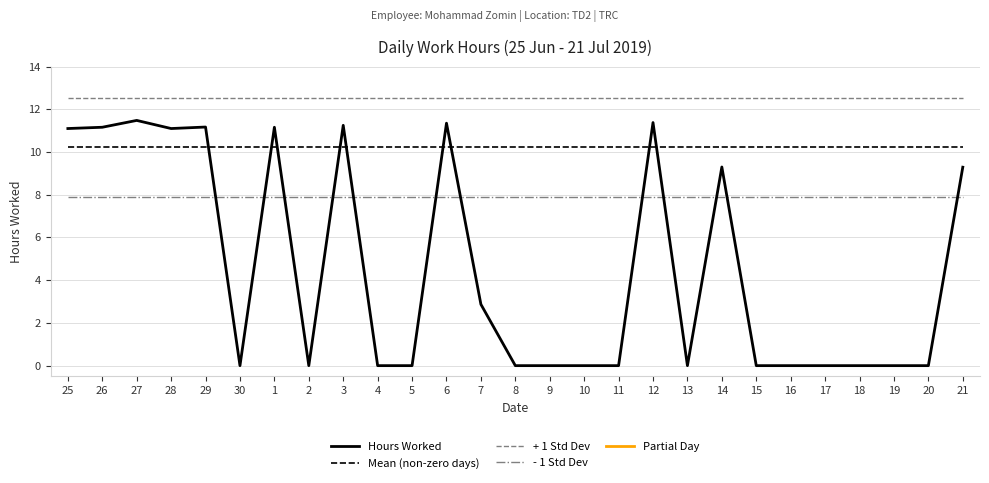

List the series in order of their overall mean, lowest first.

Hours Worked, - 1 Std Dev, Mean (non-zero days), + 1 Std Dev, Partial Day